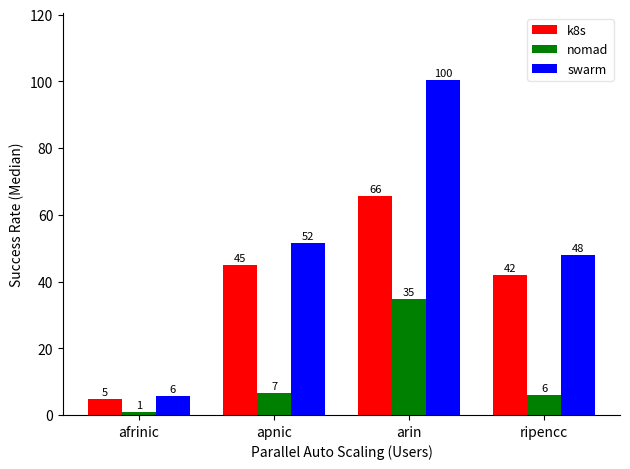

Between arin and ripencc, which is larger?

arin